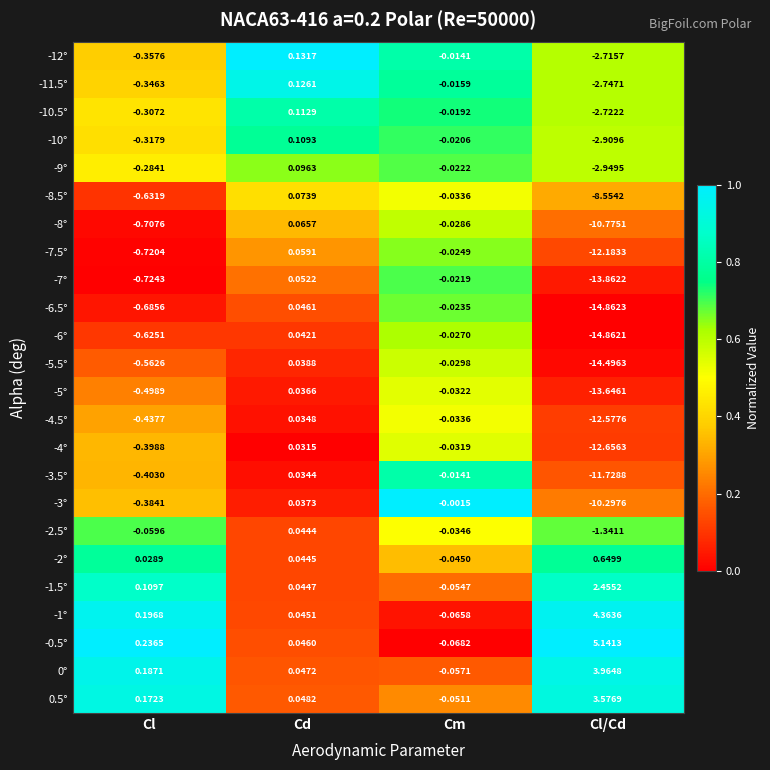

Which category has the highest value across all series?

Cl/Cd